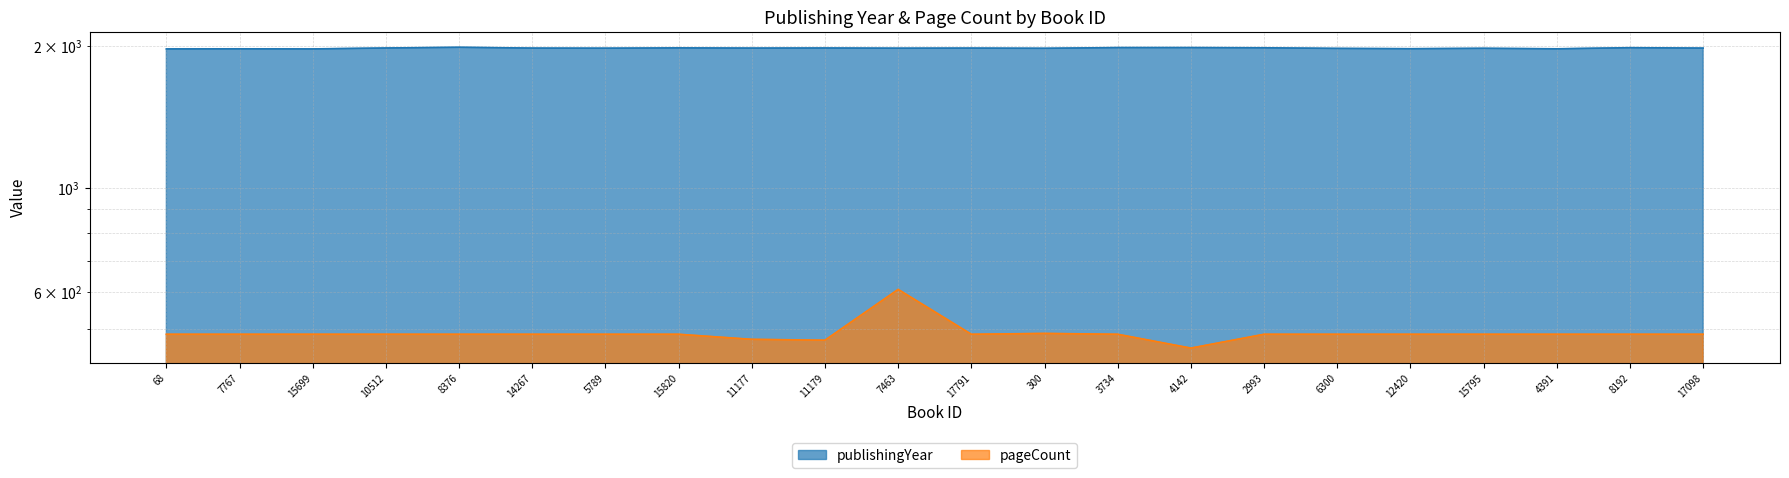

What is the difference between the maximum and minimum values in the pageCount series?

152